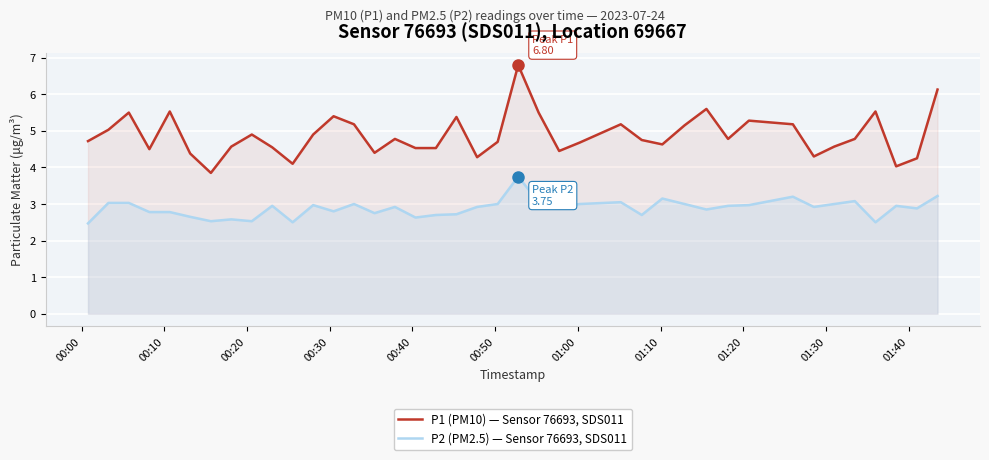

Reading right to left, list all the values displayed in this chart.

P1 (PM10) — Sensor 76693, SDS011: 6.1	4.2	4.0	5.5	4.8	4.6	4.3	5.2	5.3	4.8	5.6	5.2	4.6	4.8	5.2	4.7	4.5	5.5	6.8	4.7	4.3	5.4	4.5	4.5	4.8	4.4	5.2	5.4	4.9	4.1	4.5	4.9	4.6	3.9	4.4	5.5	4.5	5.5	5.0	4.7
P2 (PM2.5) — Sensor 76693, SDS011: 3.2	2.9	3.0	2.5	3.1	3.0	2.9	3.2	3.0	3.0	2.9	3.0	3.1	2.7	3.0	3.0	2.9	3.0	3.8	3.0	2.9	2.7	2.7	2.6	2.9	2.8	3.0	2.8	3.0	2.5	3.0	2.5	2.6	2.5	2.6	2.8	2.8	3.0	3.0	2.5